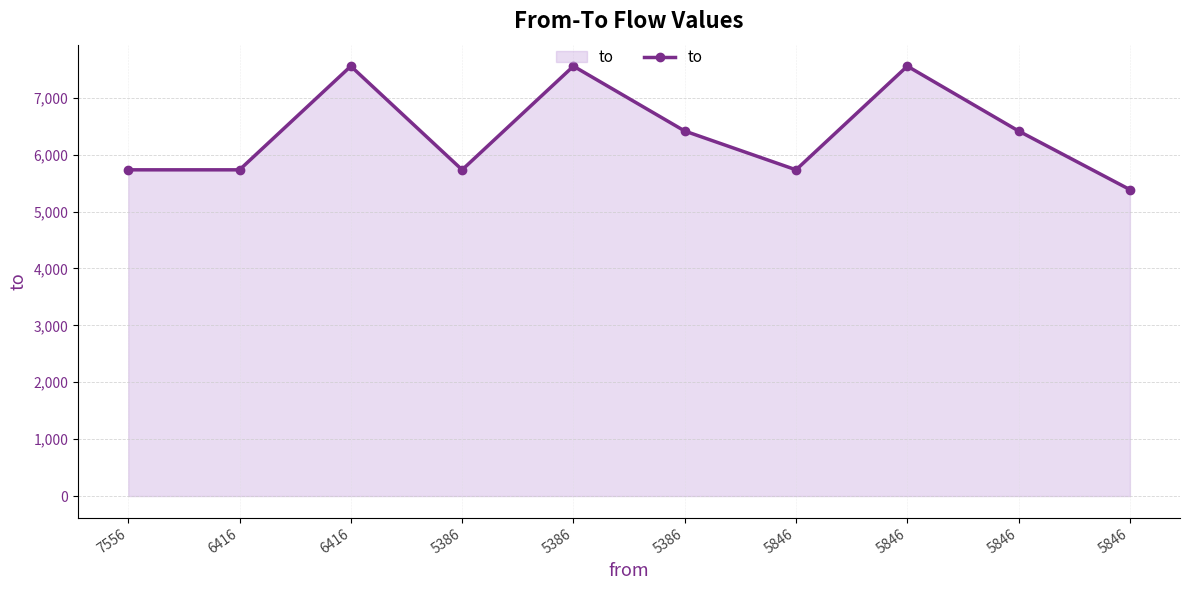

The chart shows a value of 9386 at 6416. True or false?

False